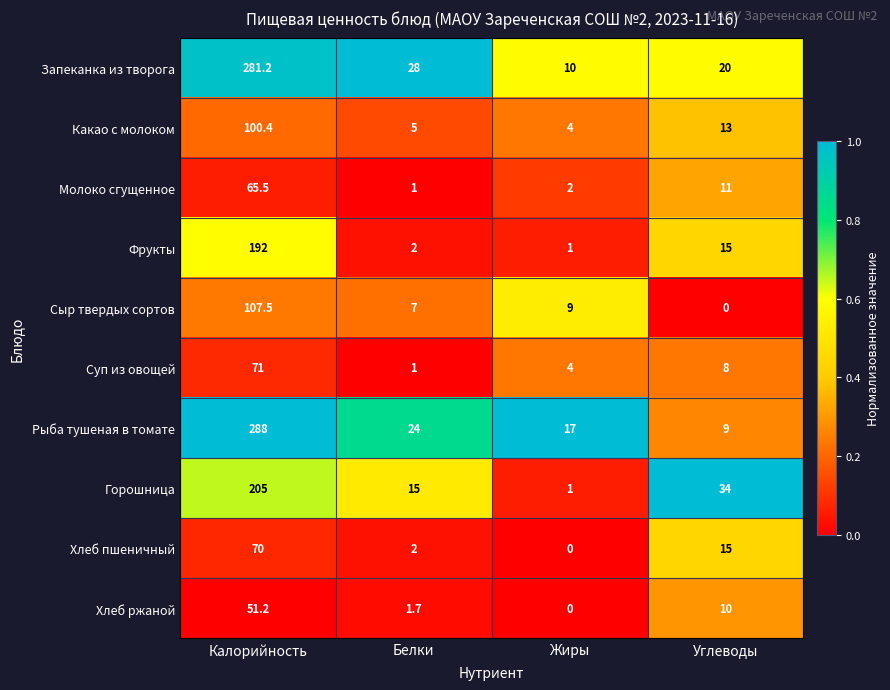

At which label does Хлеб пшеничный first exceed 15?

Калорийность